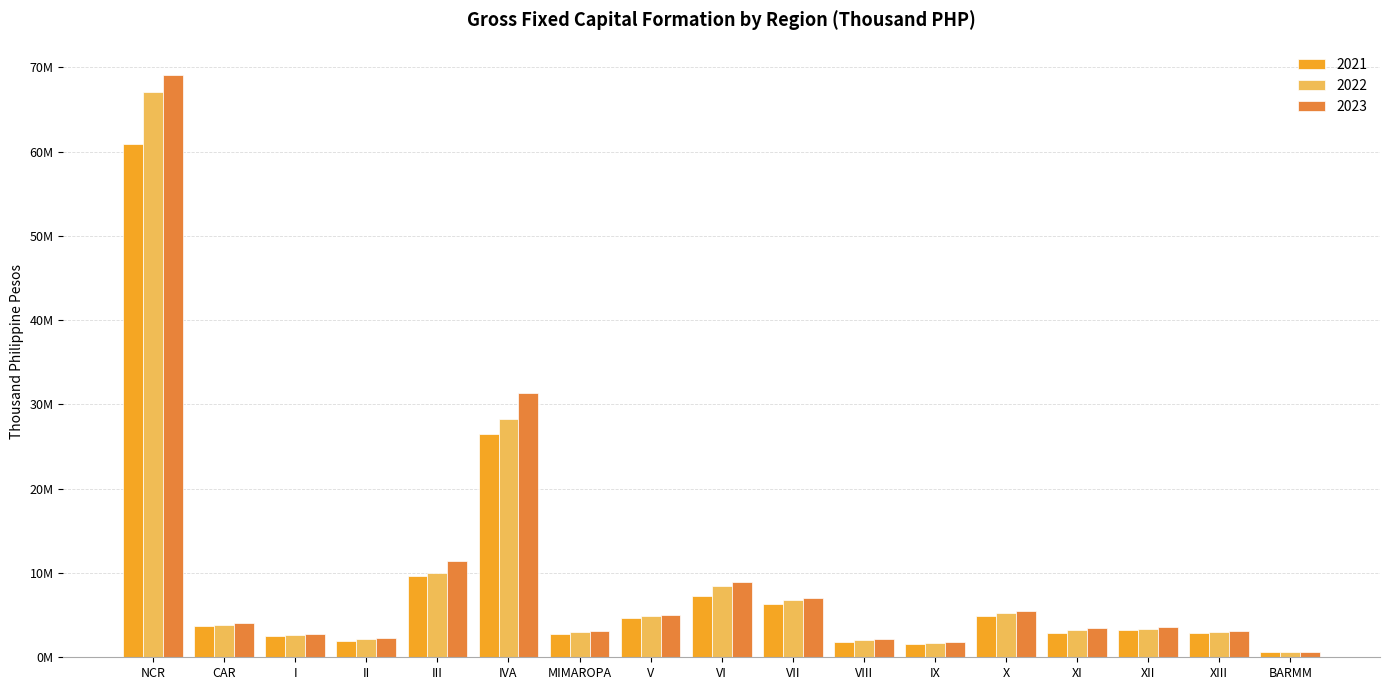

Which category has the lowest value in the 2023 series?

BARMM